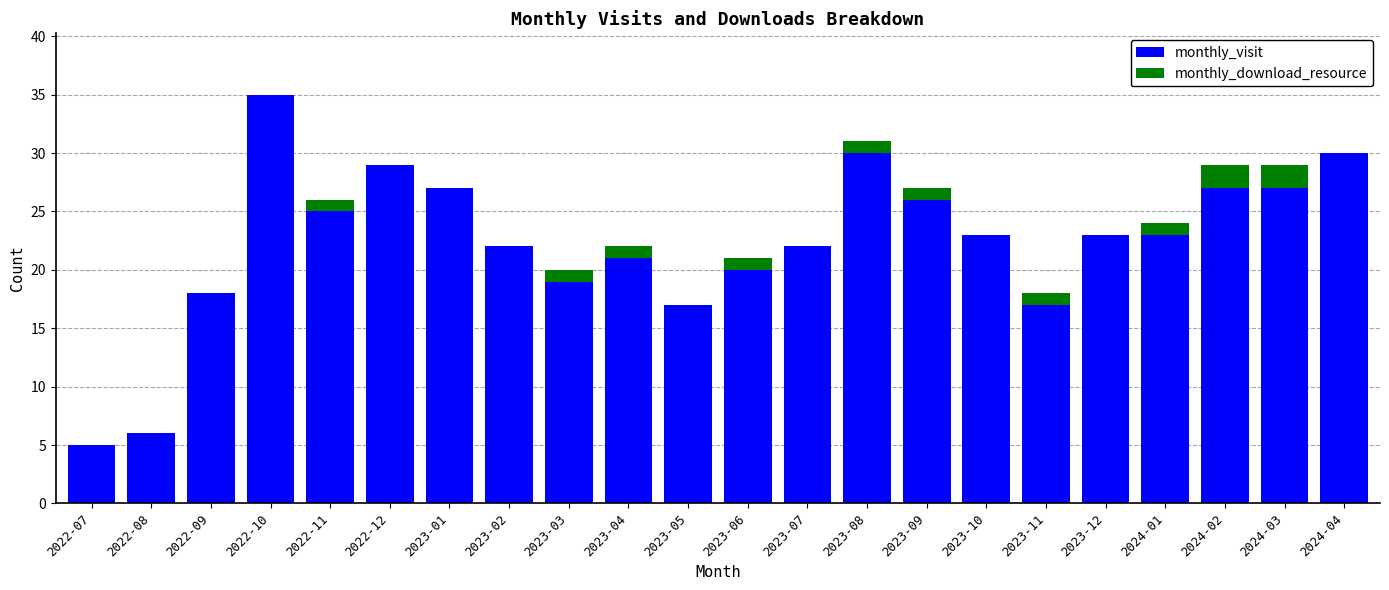

What are all the series names shown in the legend?

monthly_visit, monthly_download_resource